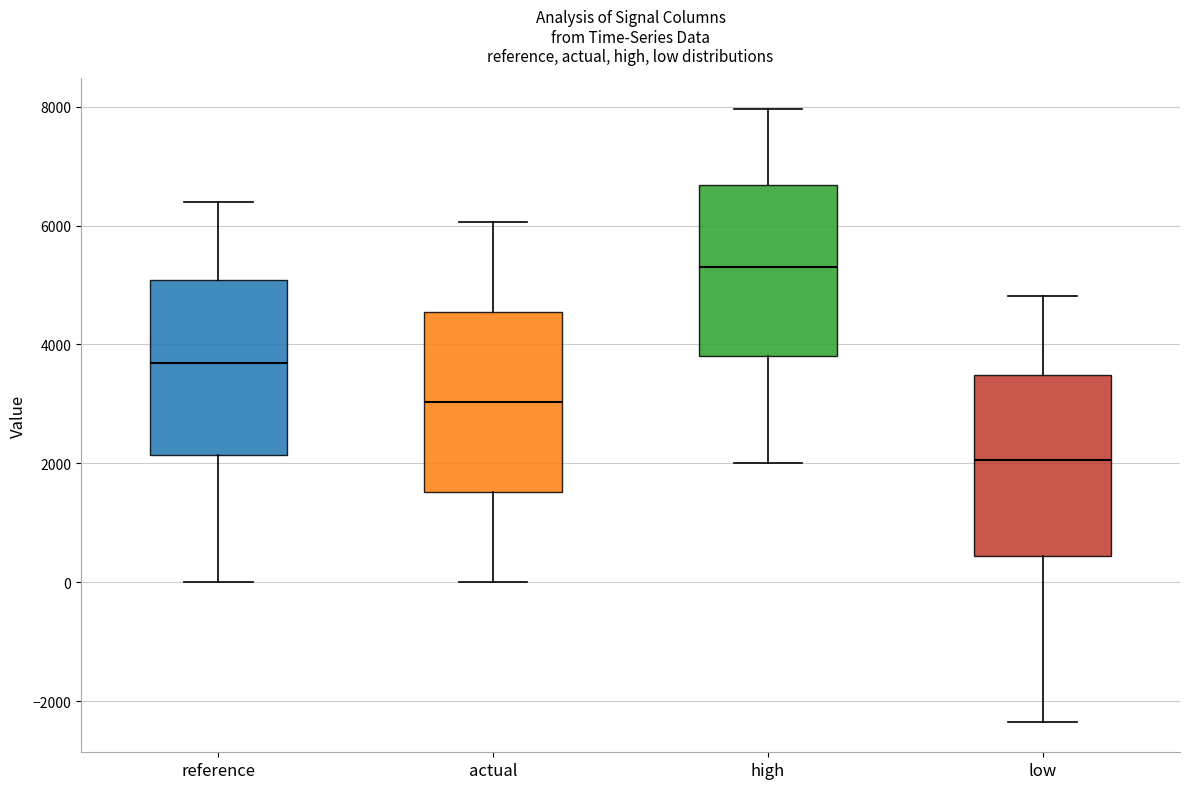

Reading left to right, read every box against the y-axis: the position of its median line, the range the box covers, and the ends of its whiskers. The values are not printed on the chart, so give them approximately, as read against the axis.

reference: median 3600, box 2200 to 5000, whiskers 0 to 6400
actual: median 3000, box 1600 to 4600, whiskers 0 to 6000
high: median 5400, box 3800 to 6600, whiskers 2000 to 8000
low: median 2000, box 400 to 3400, whiskers -2400 to 4800